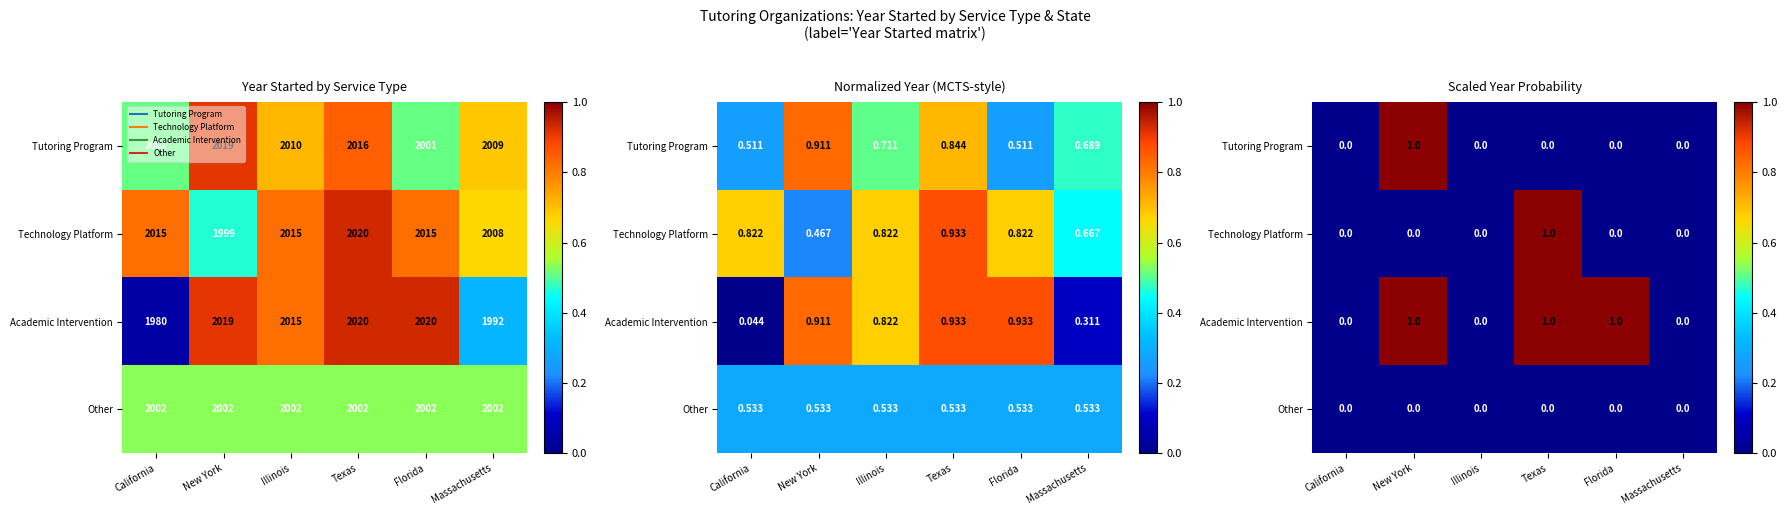

Which label corresponds to the largest value in the chart?

New York